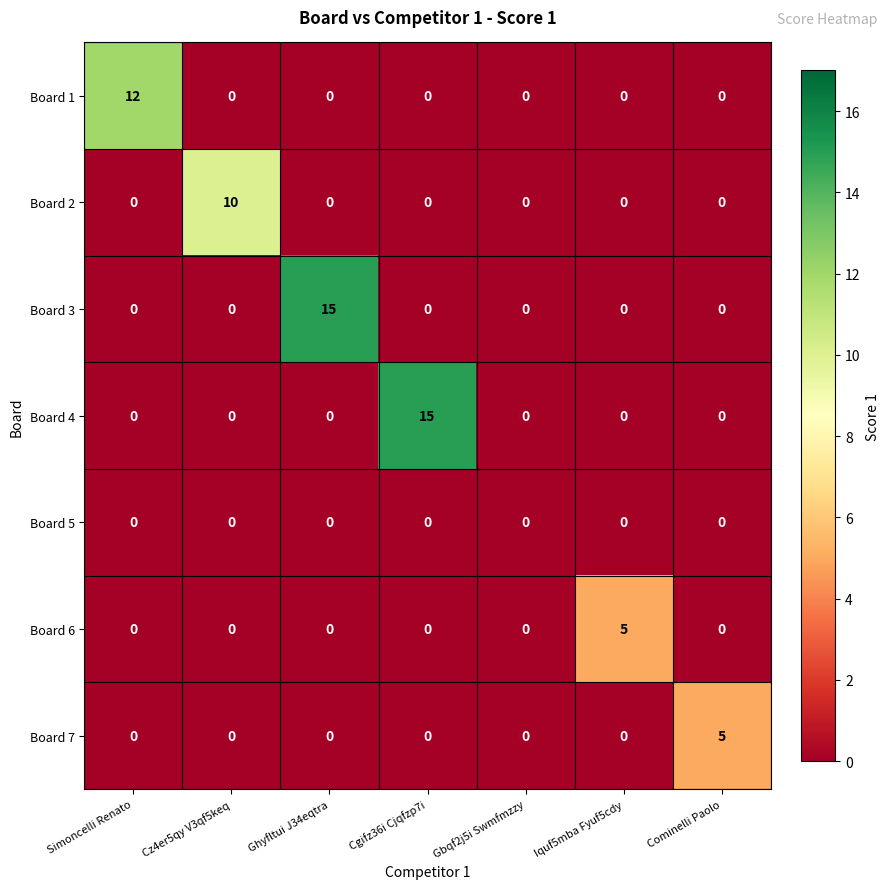

What is the maximum value shown in the chart?

15